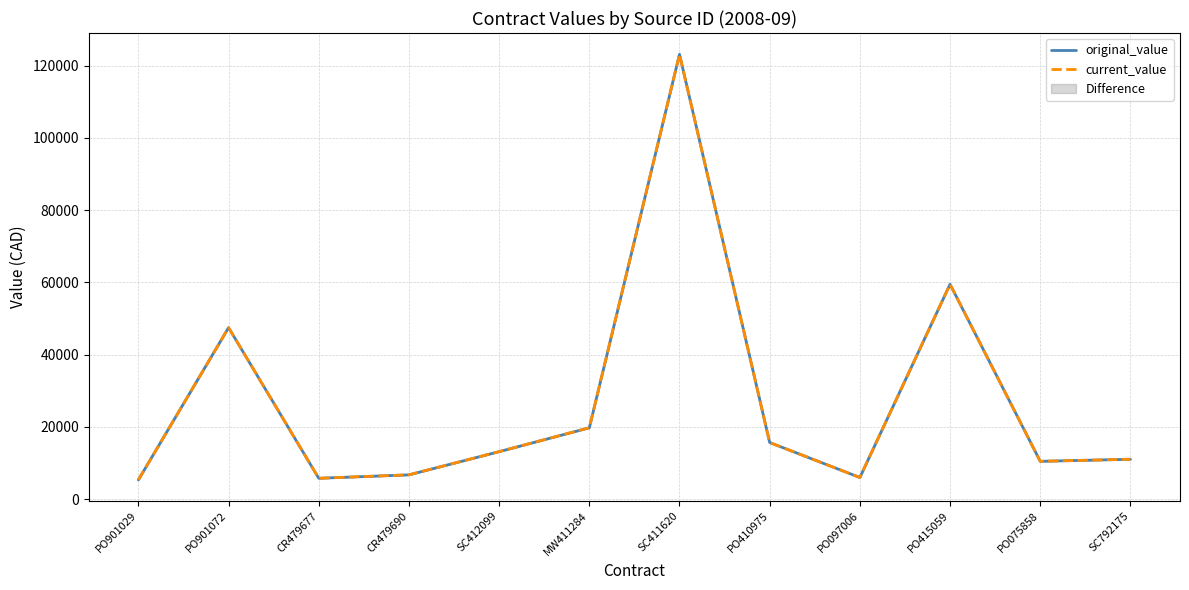

Is the value of original_value at CR479677 greater than the value of current_value at CR479690?

No